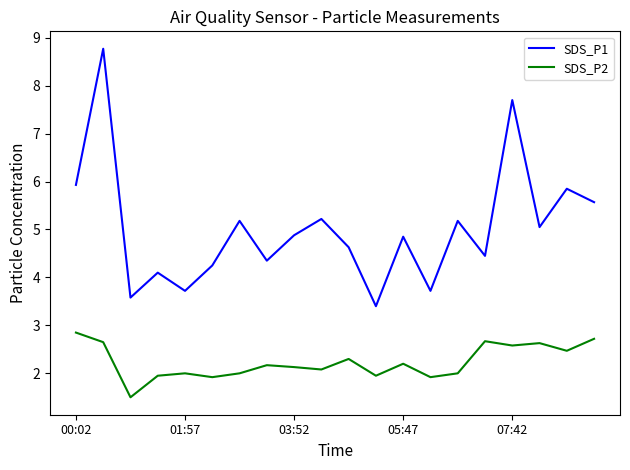

True or false: SDS_P1 and SDS_P2 cross at least once.

False